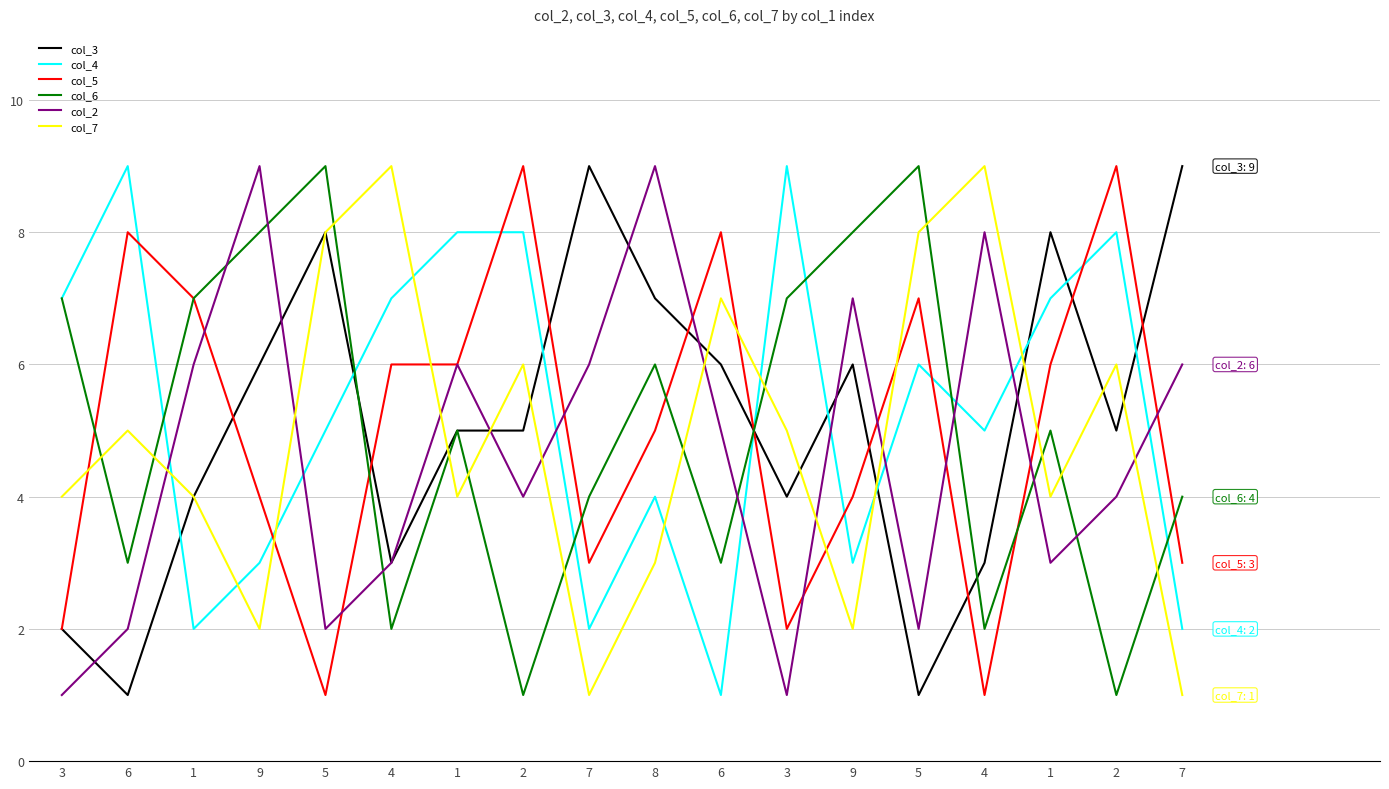

Count the number of categories in the chart.

18